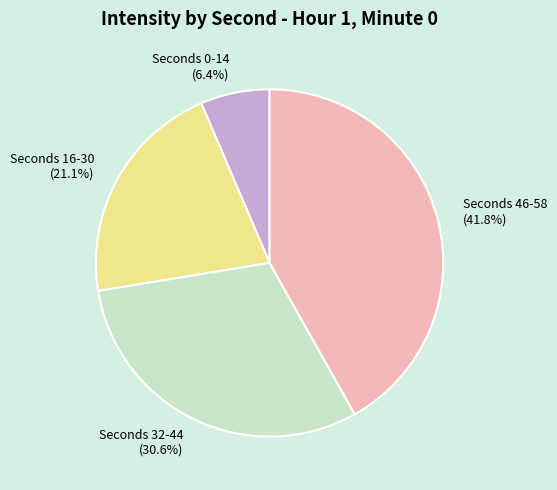

How many segments does this pie chart have?

4